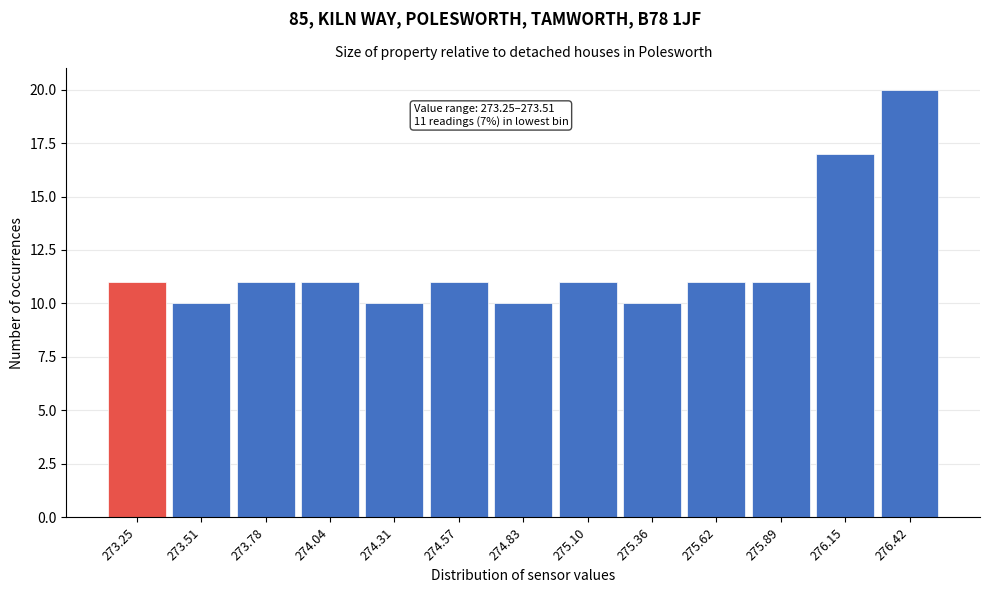

Reading left to right, extract all data points from this chart.

273.25=11	273.51=10	273.78=11	274.04=11	274.31=10	274.57=11	274.83=10	275.10=11	275.36=10	275.62=11	275.89=11	276.15=17	276.42=20